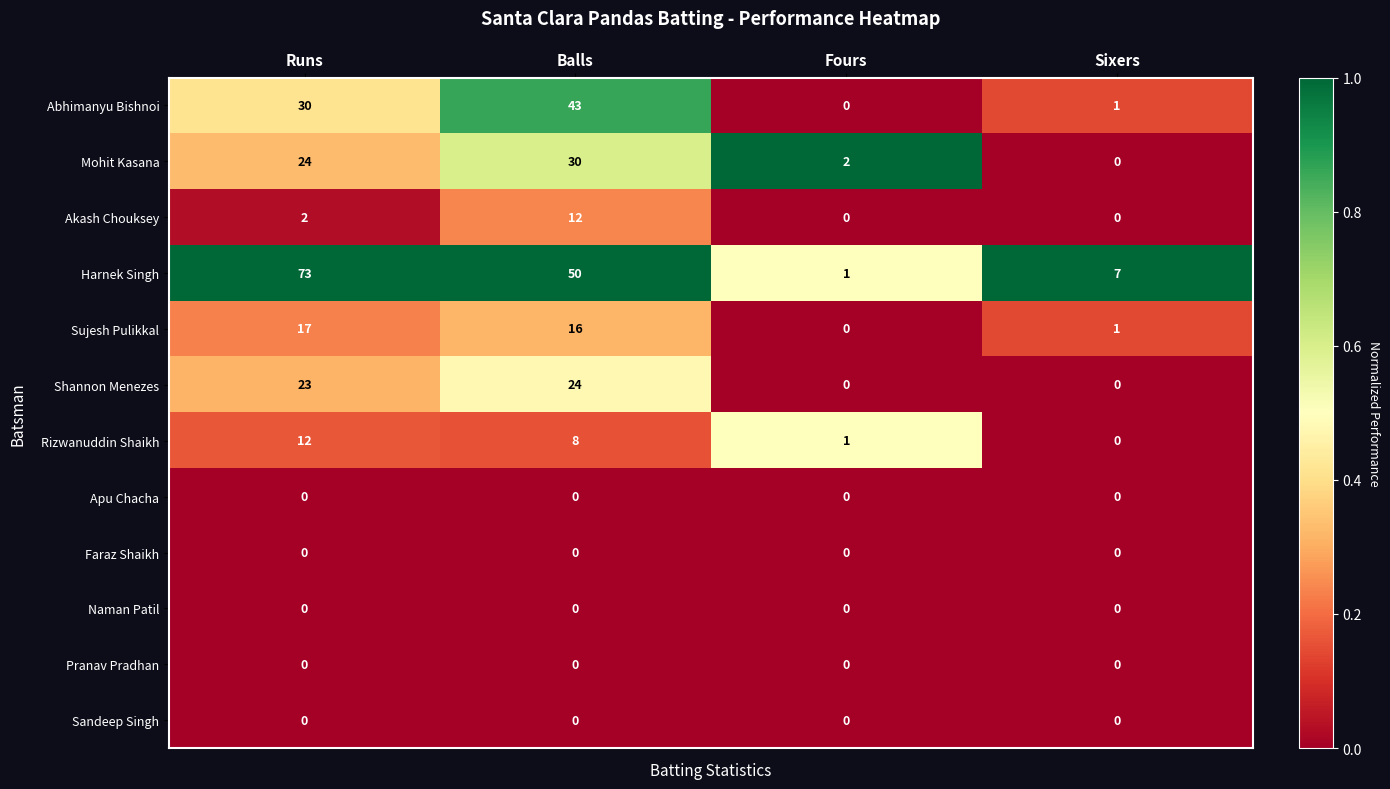

The Faraz Shaikh series shows 0 at Balls. True or false?

True